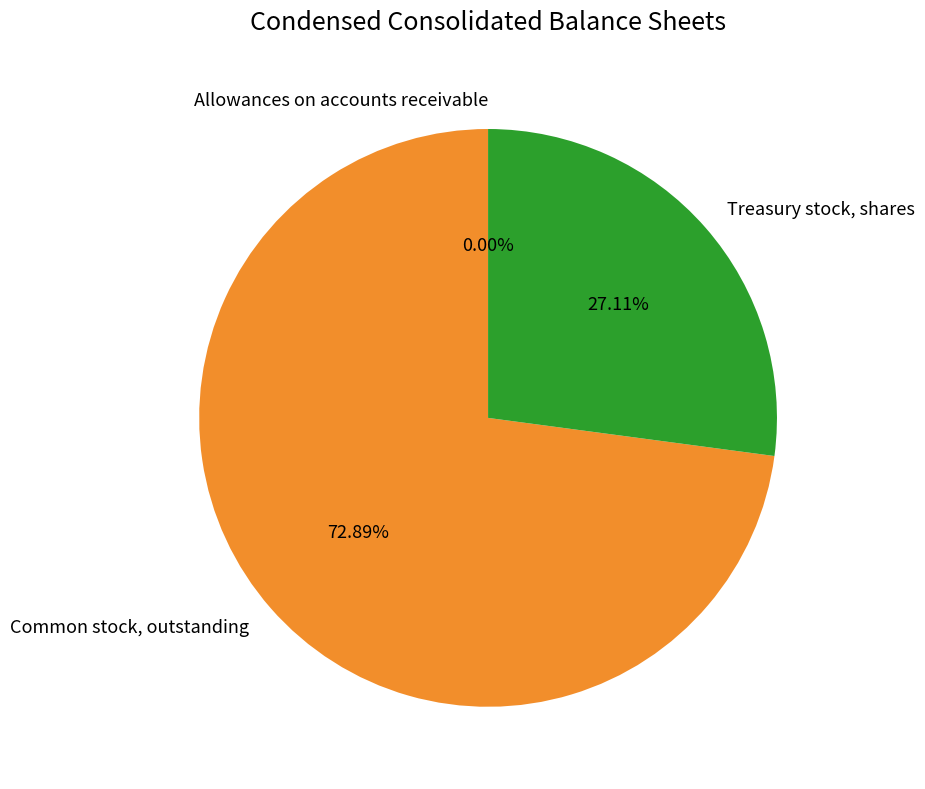

Do Treasury stock, shares and Common stock, outstanding together represent more than half of the pie?

Yes